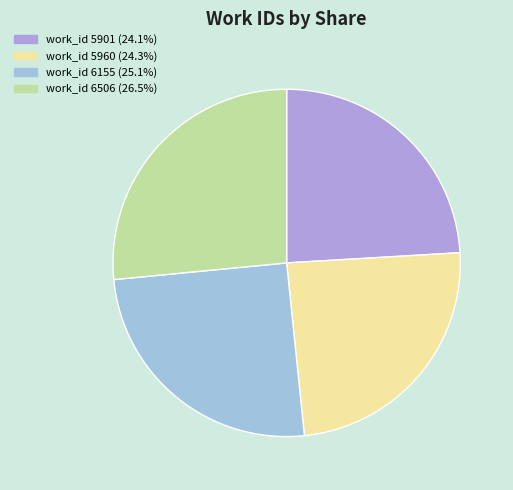

Count the number of slices in the pie.

4